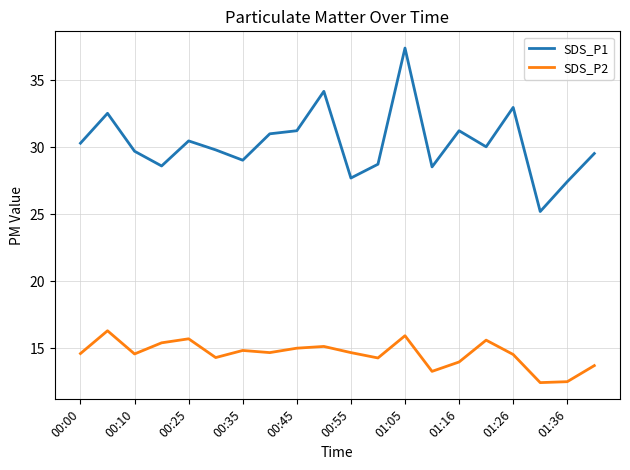

True or false: SDS_P2 has more than 1 interior local peaks.

True